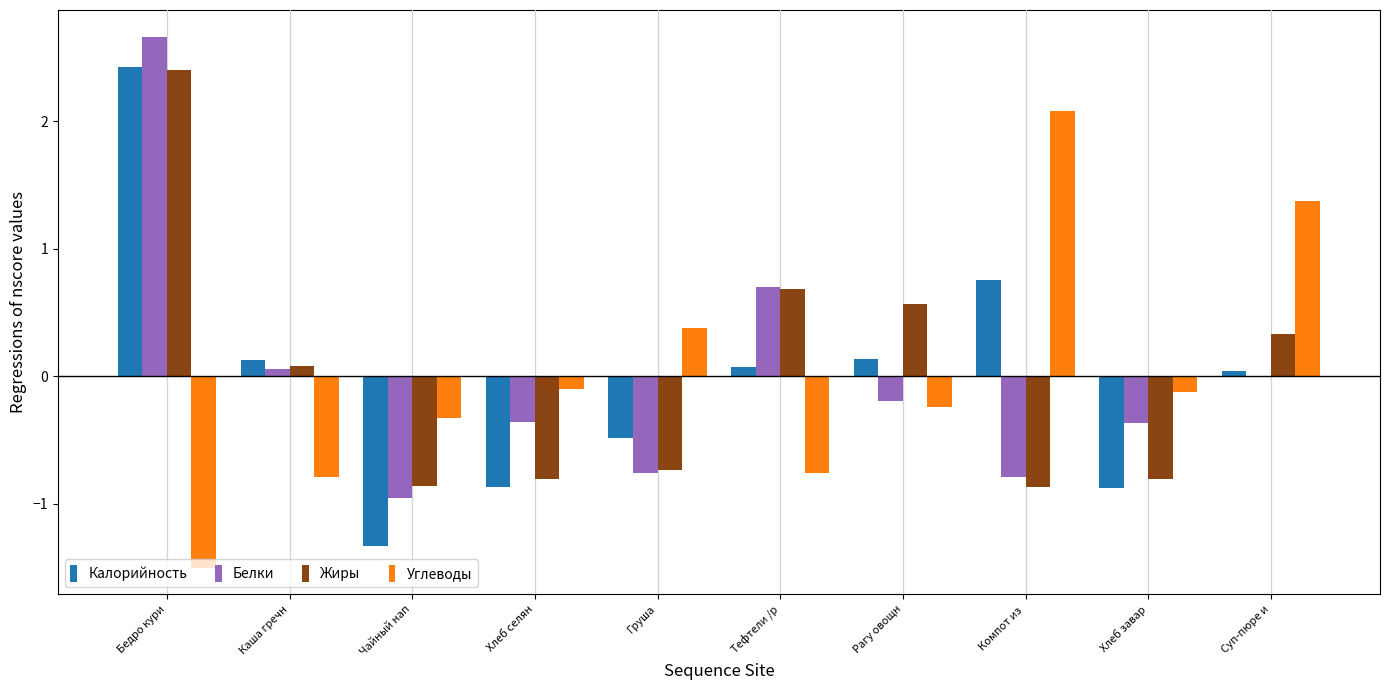

At which category is the sum across all series the highest?

Бедро кури